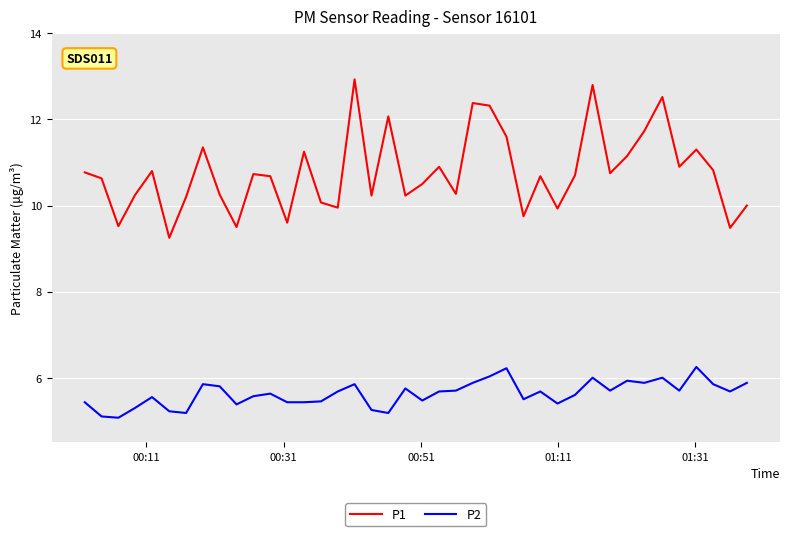

True or false: P2 and P1 cross at least once.

False